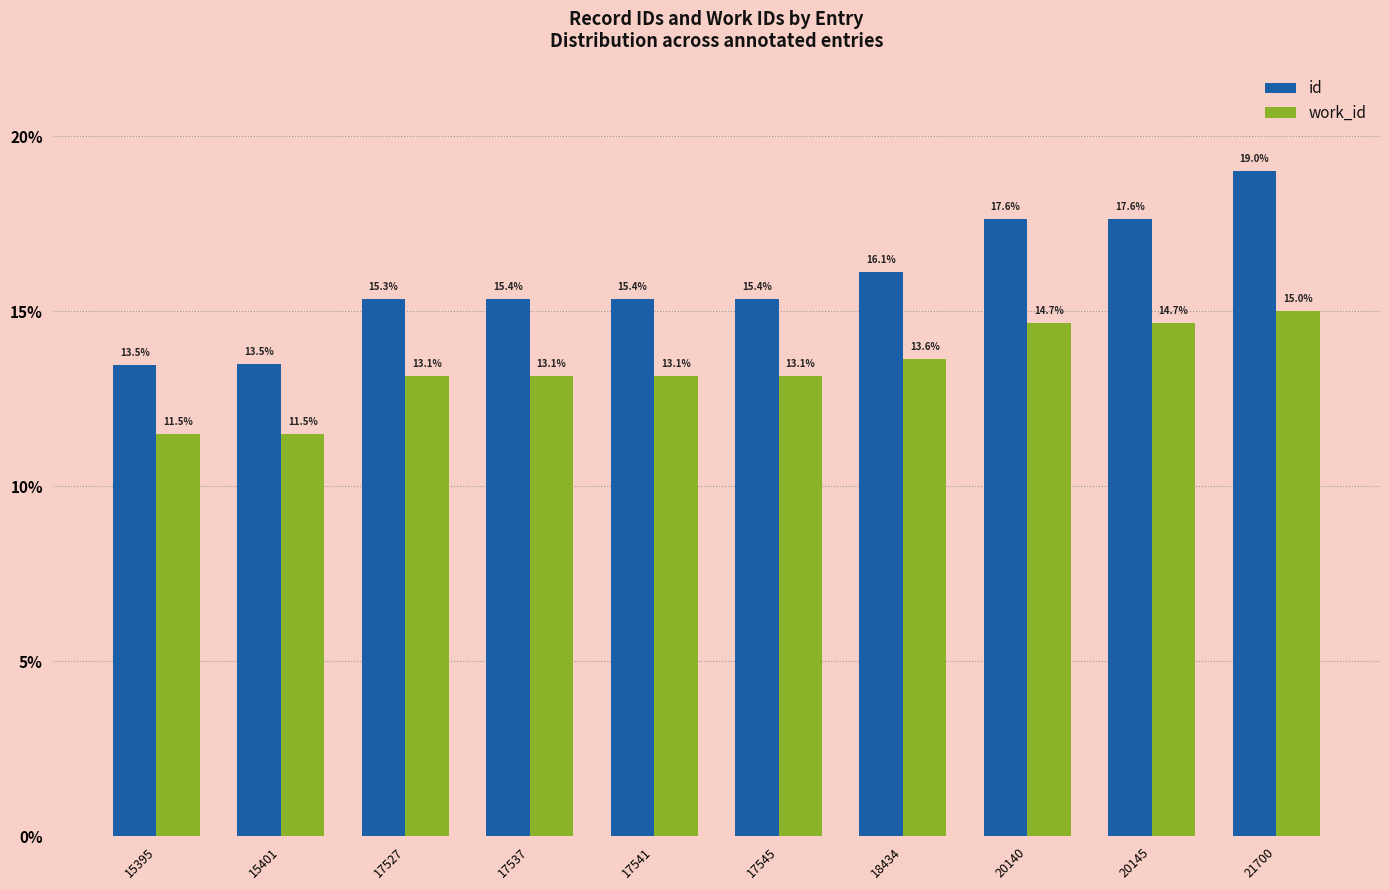

Between 15395 and 17541, which series saw the biggest shift?

id